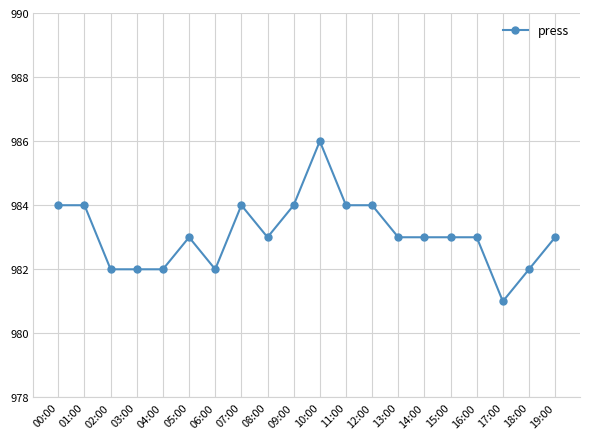

Does the chart have visible grid lines?

Yes